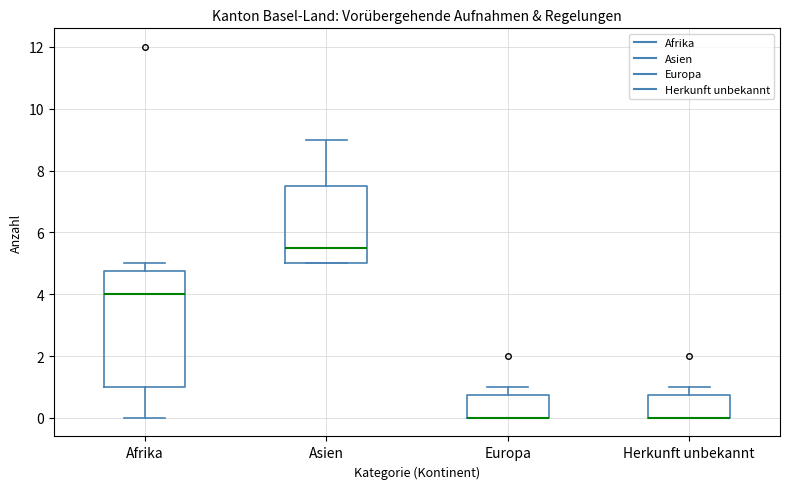

Where is the lower edge of the box for Asien on the y-axis? The values are not printed on the chart, so give them approximately, as read against the axis.

5.0